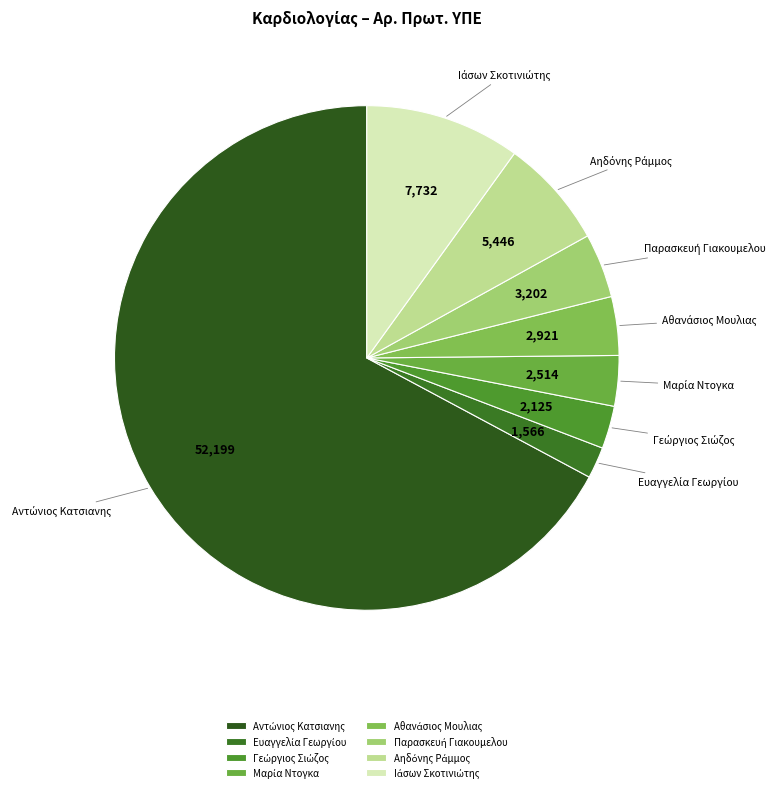

Is there a majority slice in this chart?

Yes